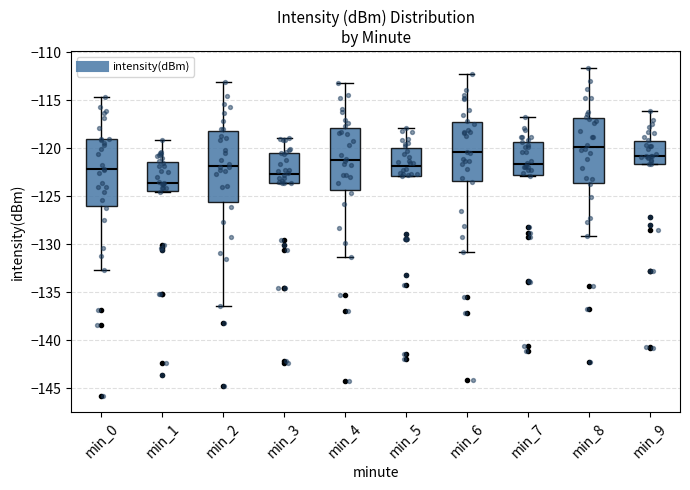

Where is the lower edge of the box for min_2 on the y-axis? The values are not printed on the chart, so give them approximately, as read against the axis.

-125.5